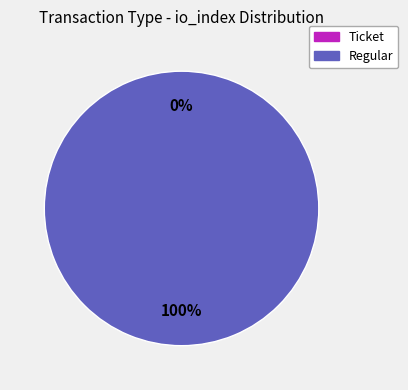

What is the change in value from Ticket to Regular?

+3